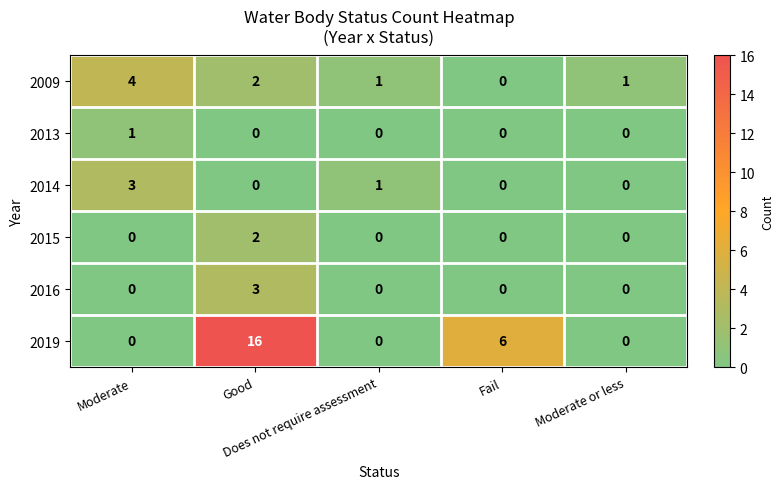

What is the maximum value shown in the chart?

16